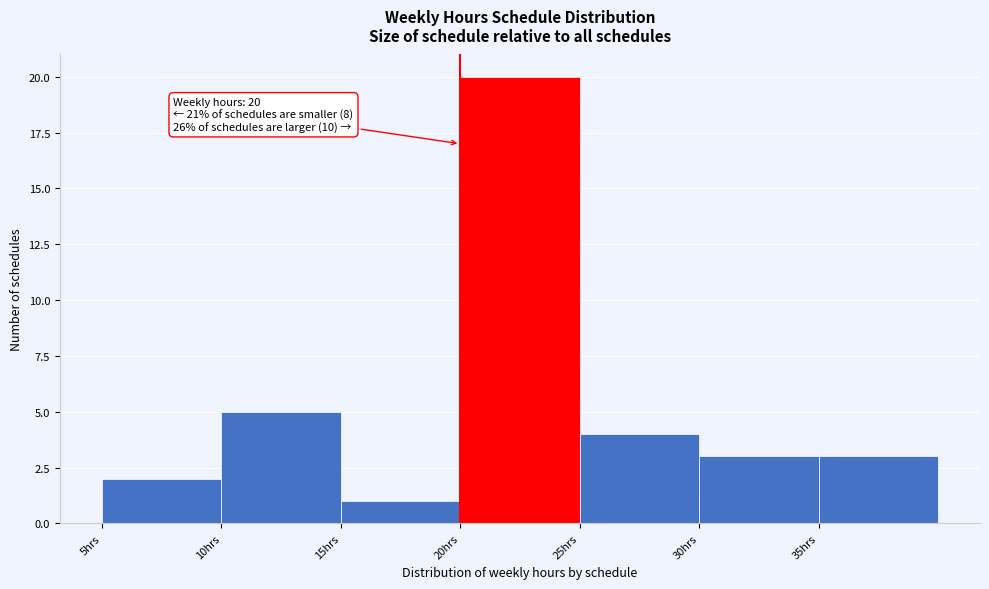

Over which range of the x-axis is the bar tallest?

20 to 25